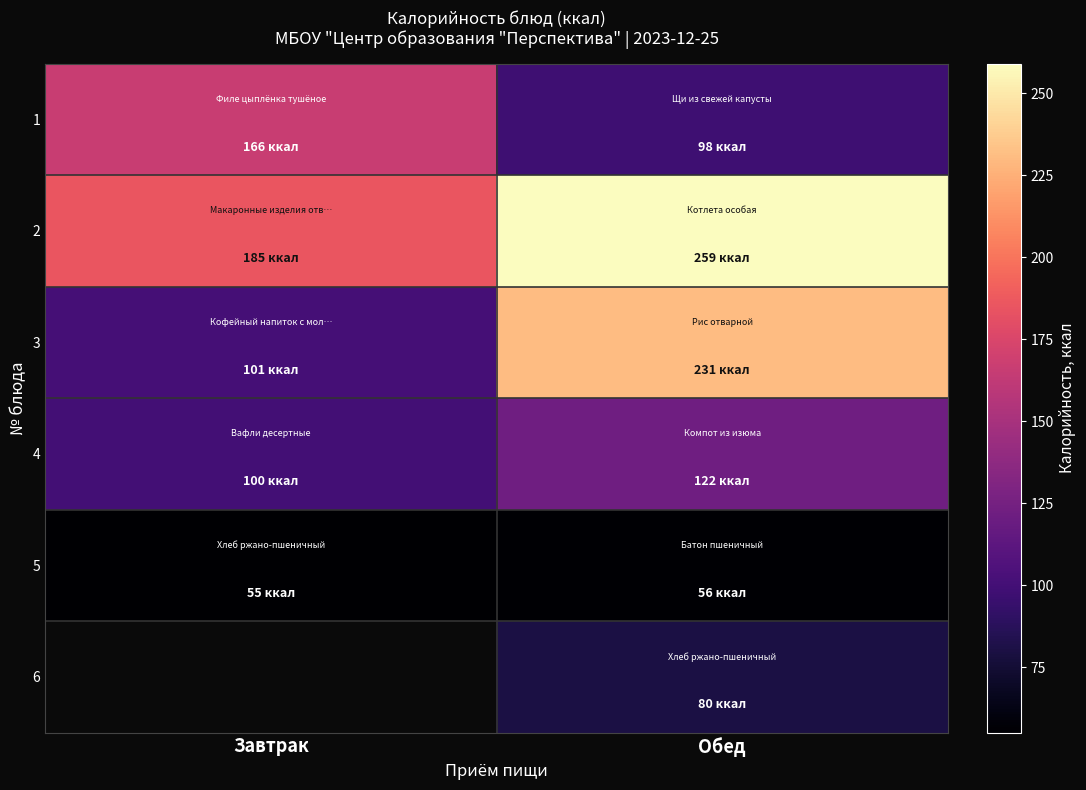

Which series changed the most between Завтрак and Обед?

3